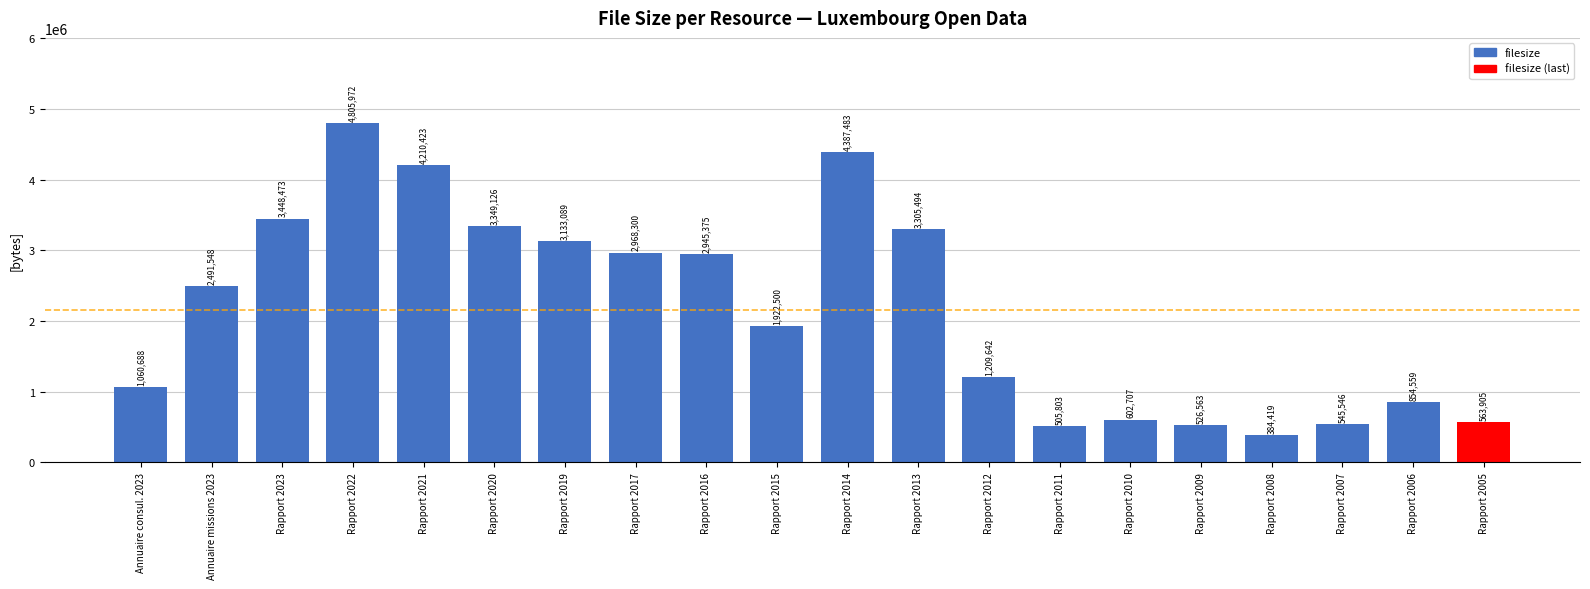

What is the value of the 18th bar from the left?

545546